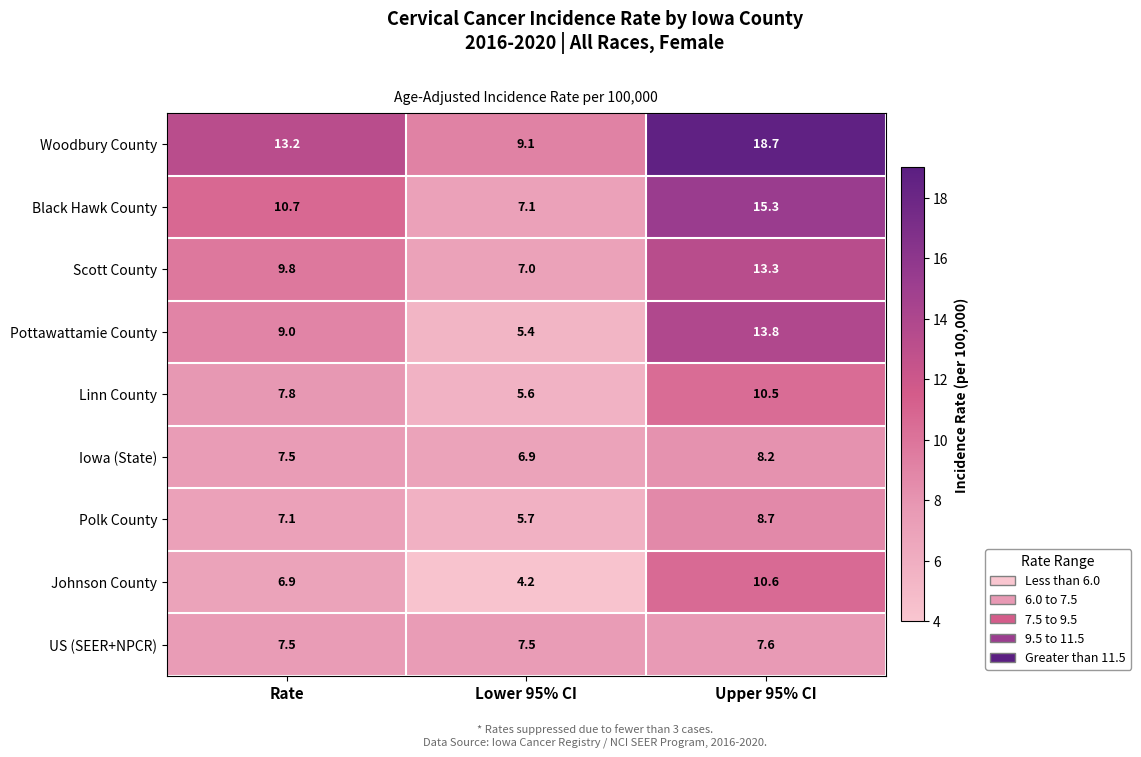

The Polk County series shows 6.0 at Upper 95% CI. True or false?

False